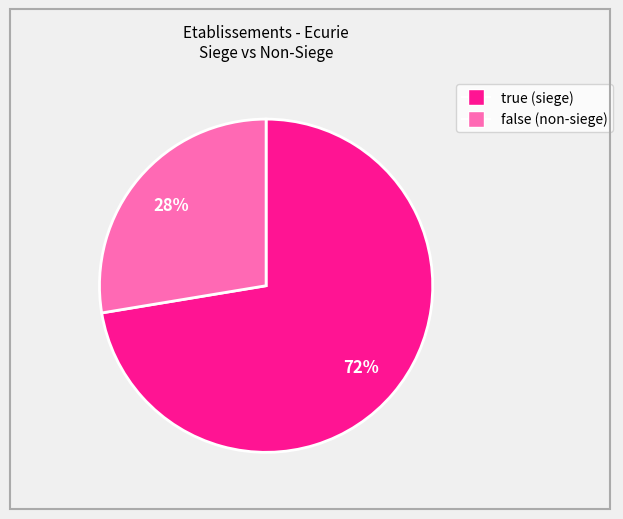

Does any single category account for the majority?

Yes